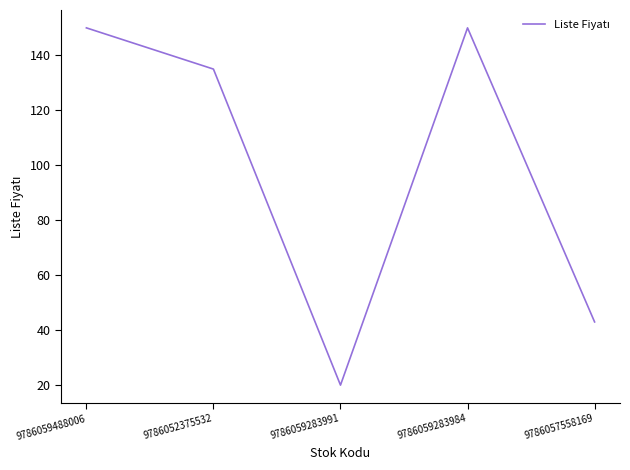

Where is the data nearest to the value 85?

9786057558169